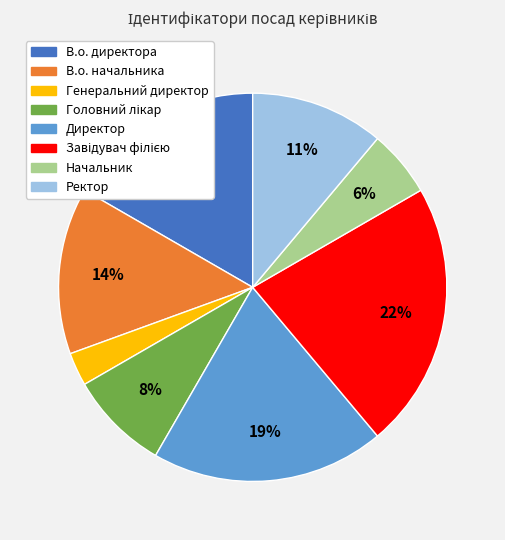

How many segments does this pie chart have?

8